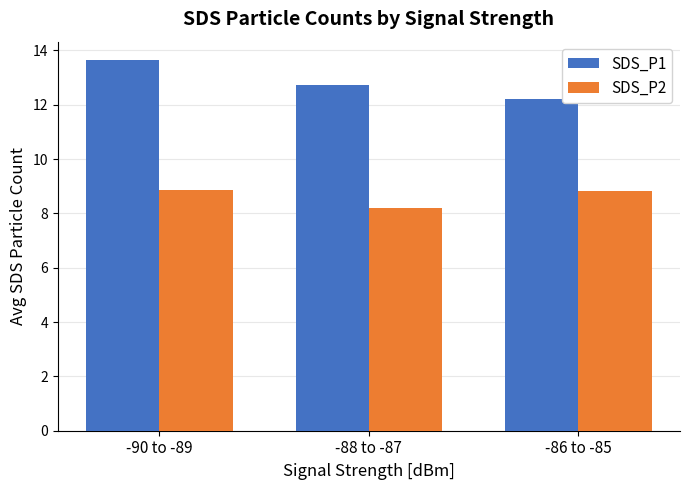

How many SDS_P1 values are between 12 and 13?

2